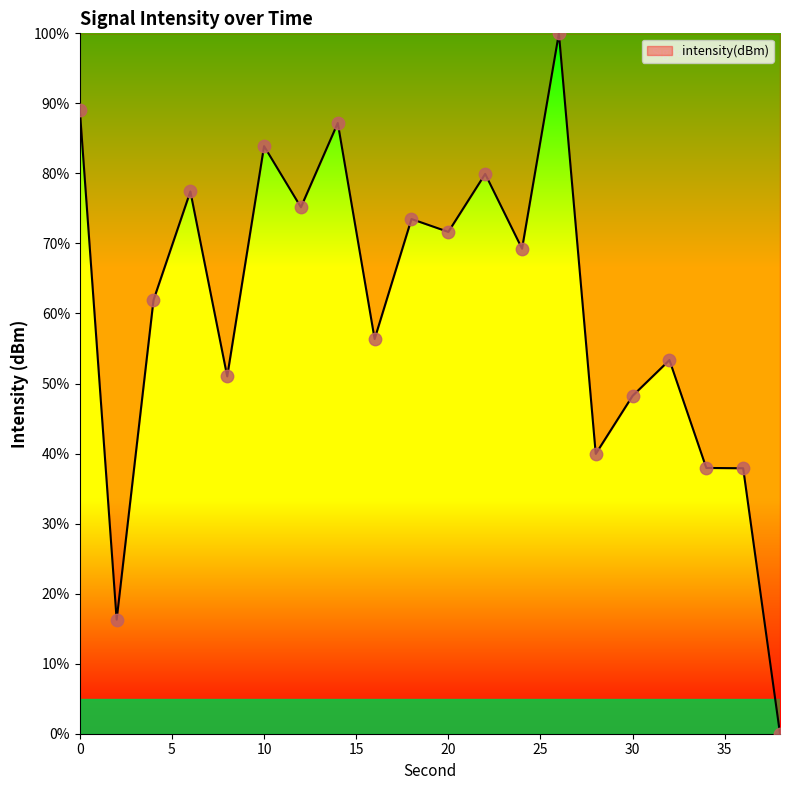

What is the maximum value shown in the chart?

100.0